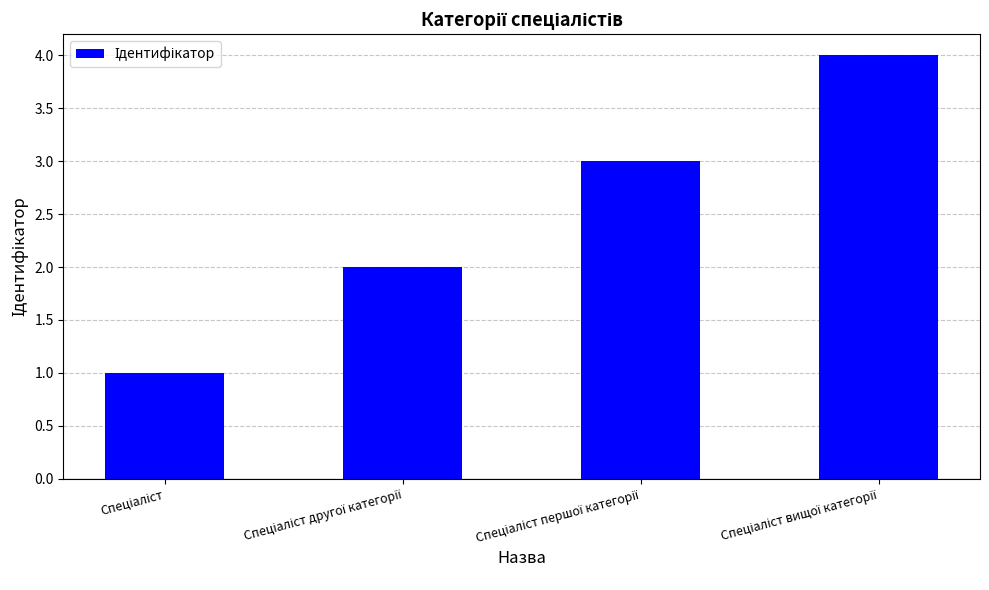

What is the sum of all values?

10